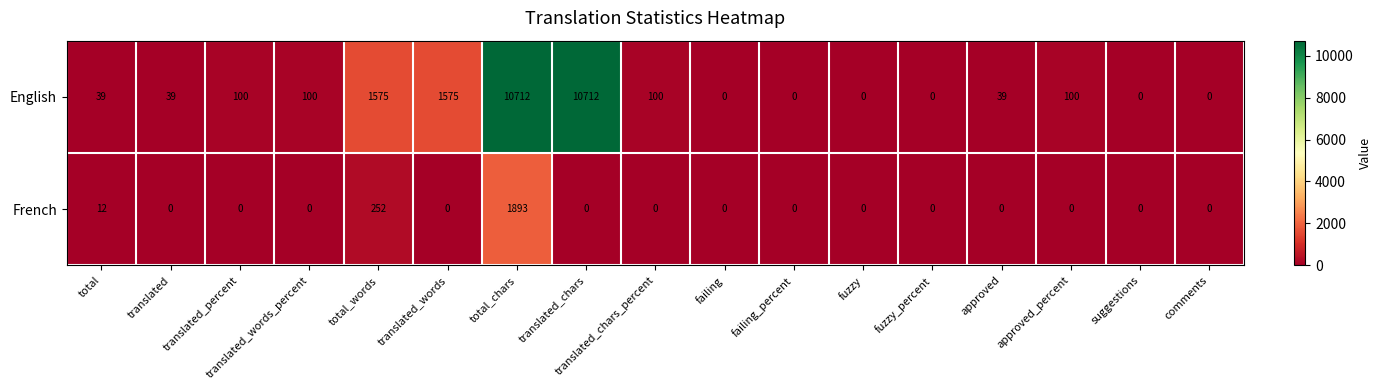

Which series has the largest total across all categories?

English